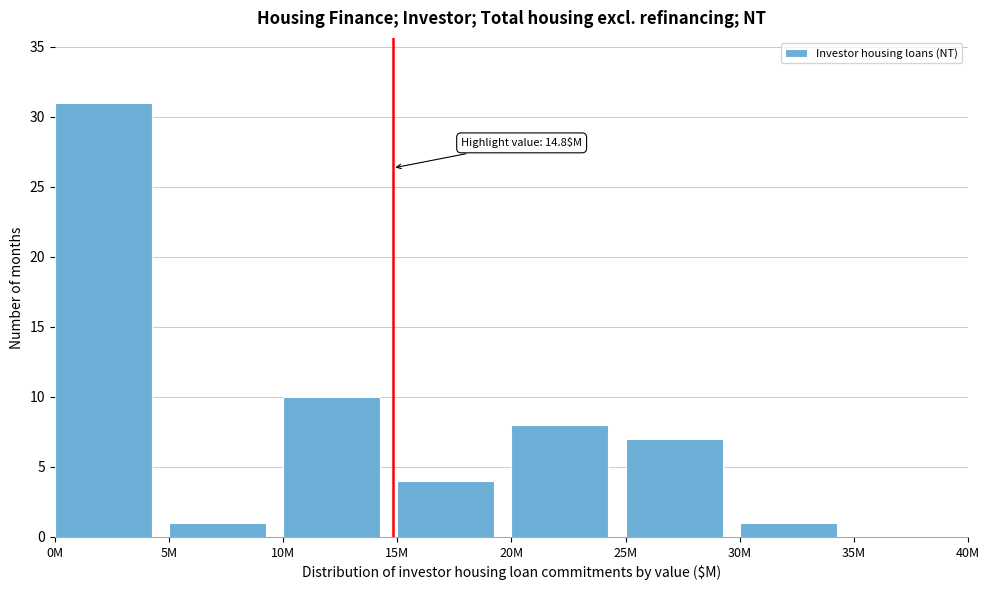

Reading right to left, what are all the values shown in this chart?

35M=0	30M=1	25M=7	20M=8	15M=4	10M=10	5M=1	0M=31